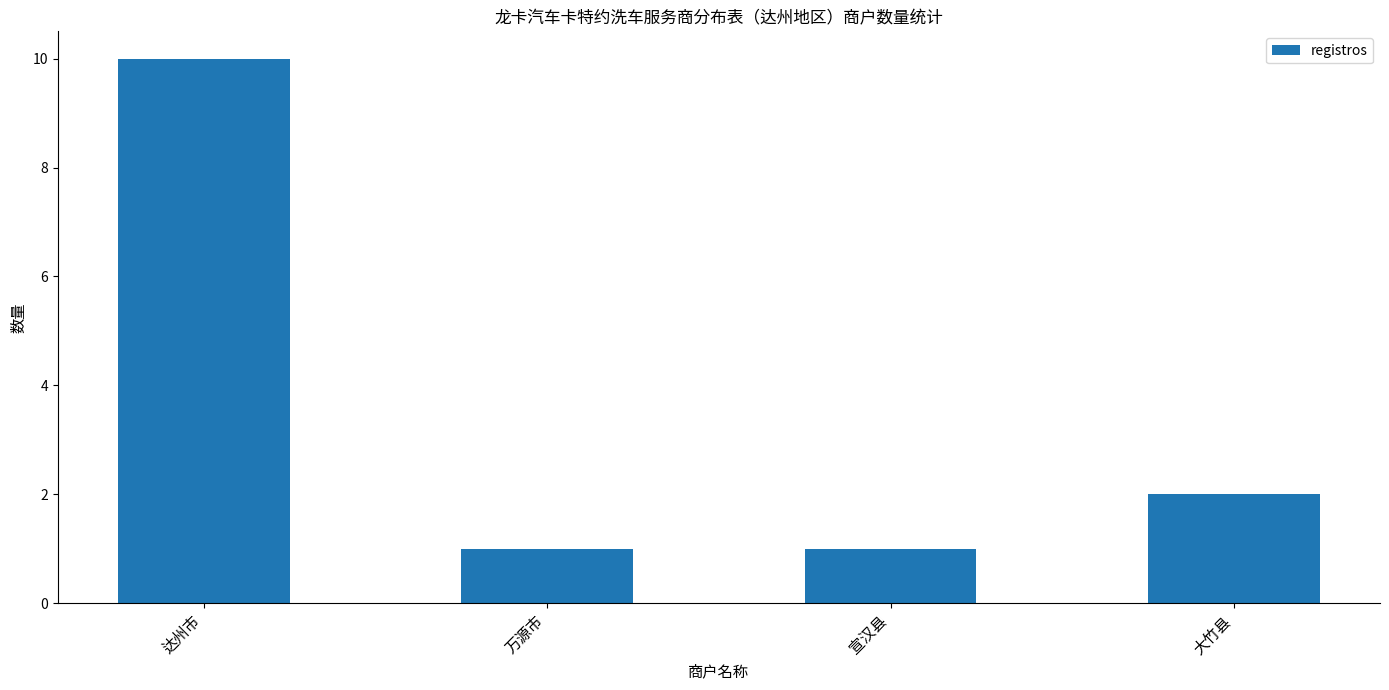

Reading right to left, transcribe all the data shown in this chart.

大竹县=2	宣汉县=1	万源市=1	达州市=10